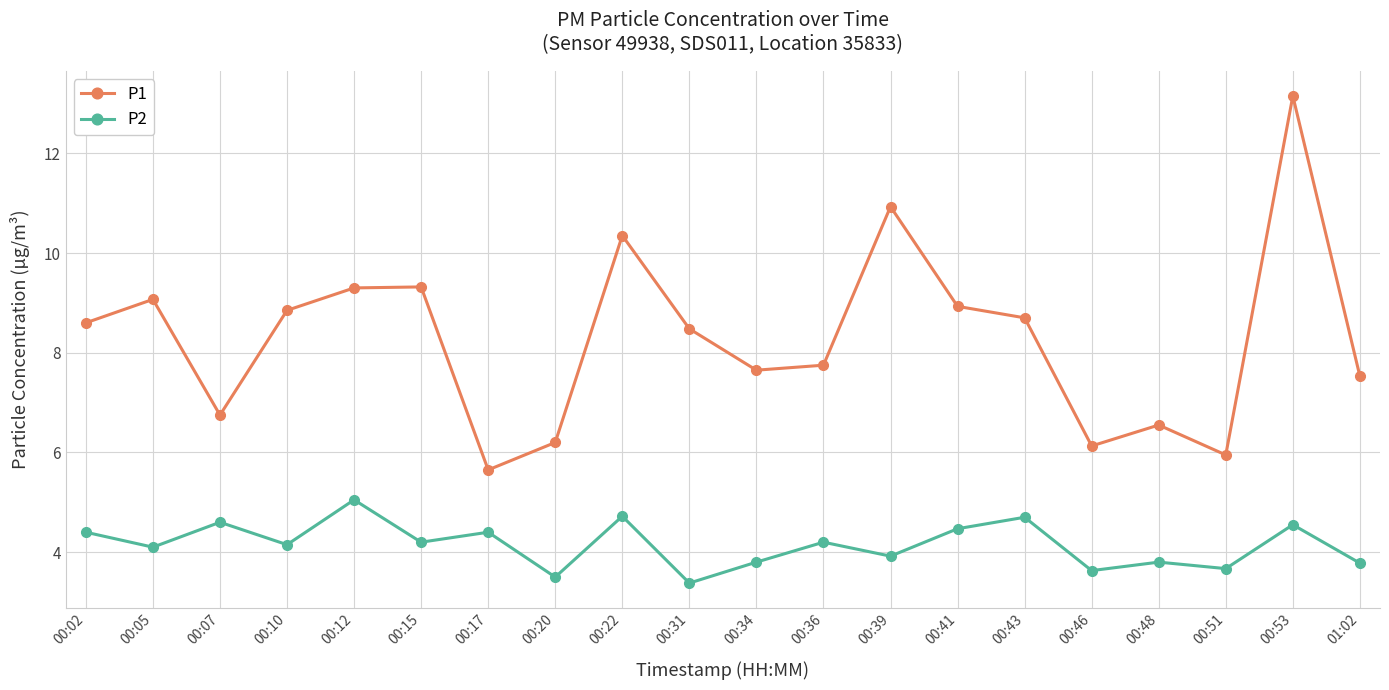

How many interior local peaks does the P1 series have?

6